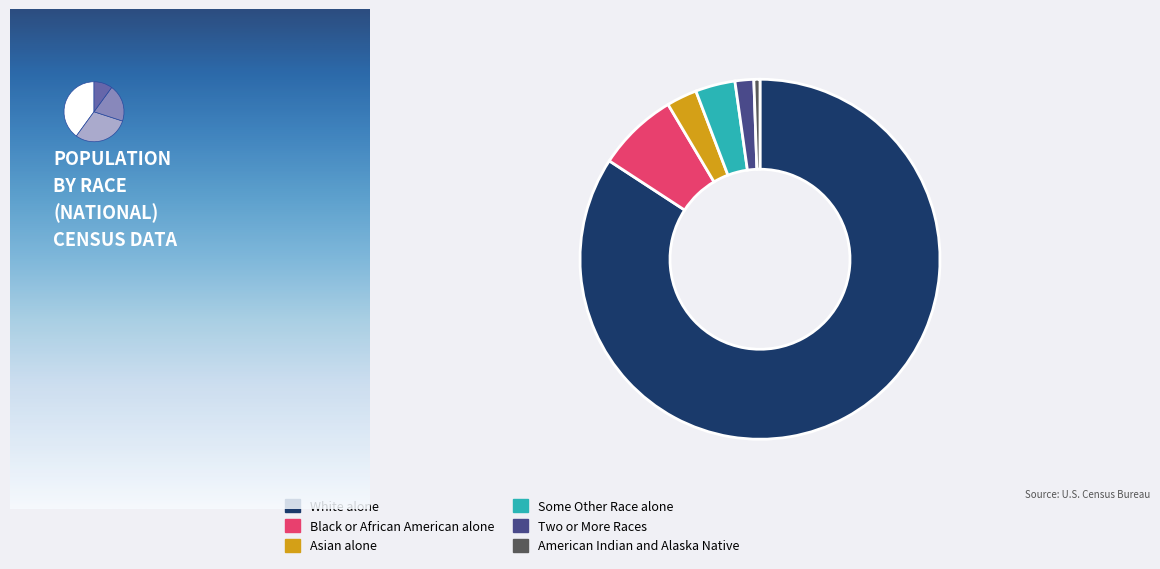

Count the number of slices in the pie.

6